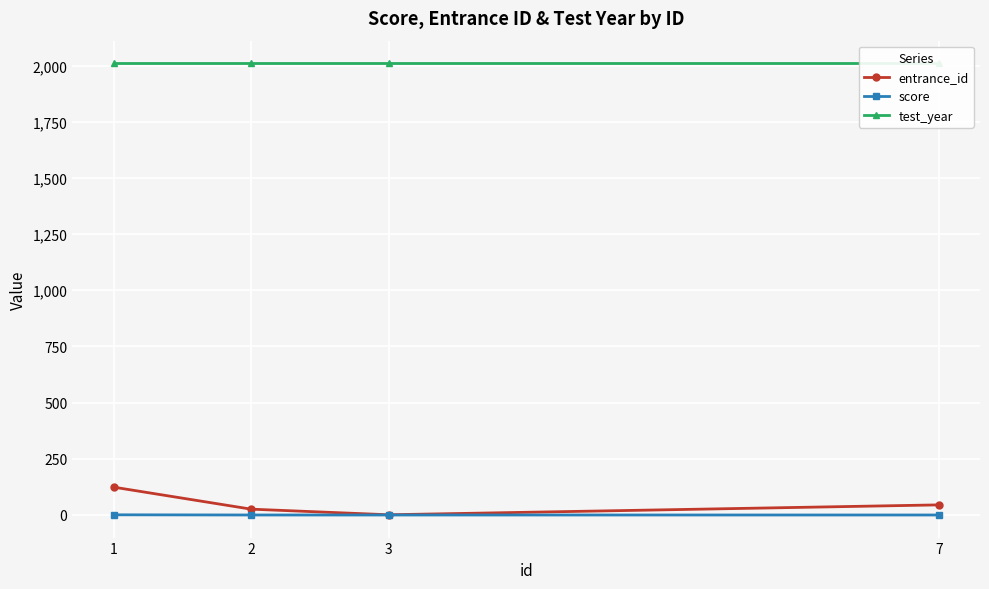

The value of test_year at 7 is 2010.0. True or false?

True